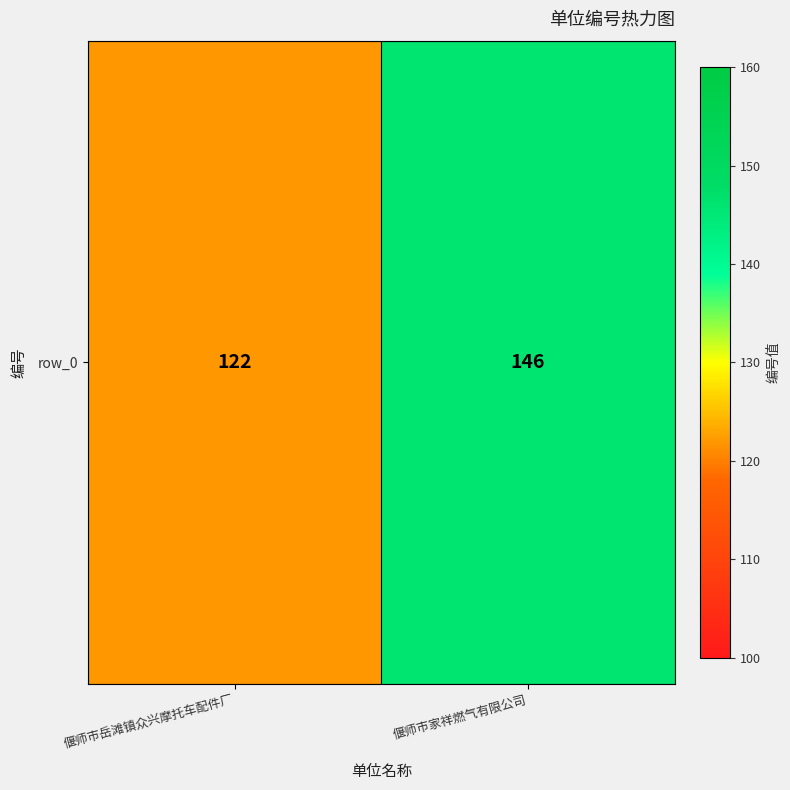

Reading left to right, transcribe all the data shown in this chart.

偃师市岳滩镇众兴摩托车配件厂=122	偃师市家祥燃气有限公司=146